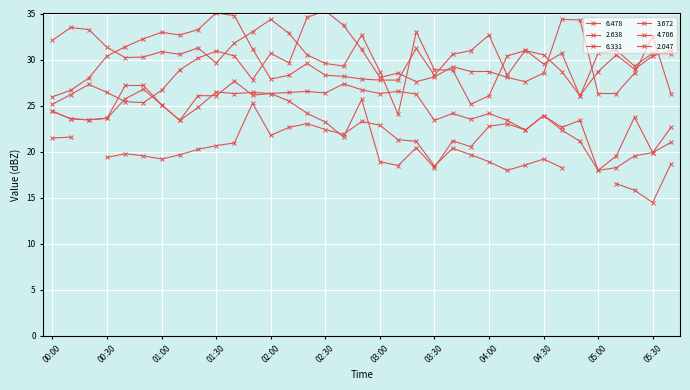

Where do 3.672 and 4.706 first cross each other?

00:30 and 00:40